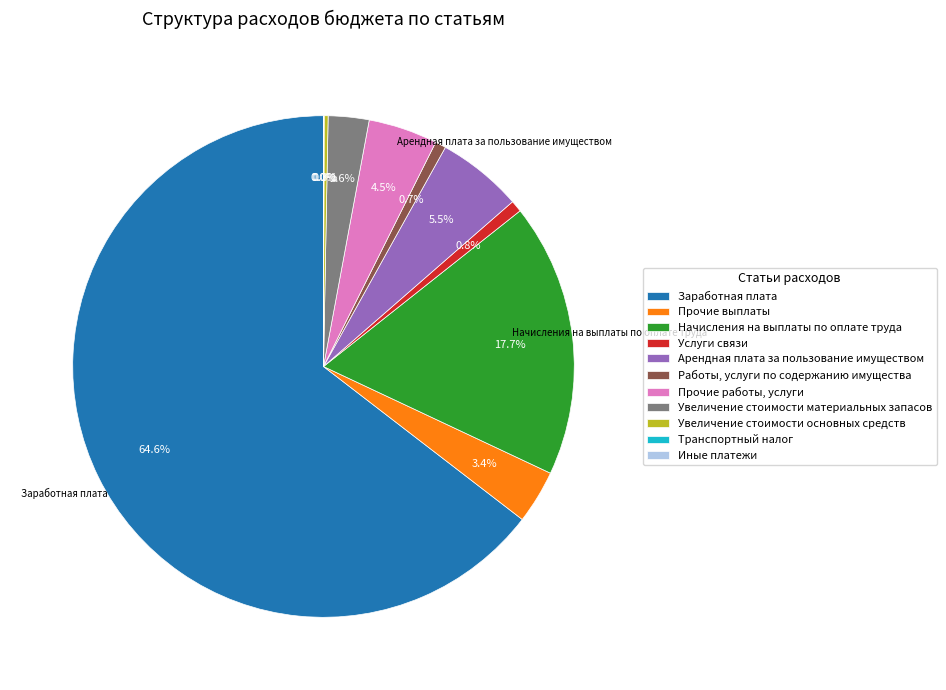

What percentage is the Заработная плата slice, to the nearest percent?

65%